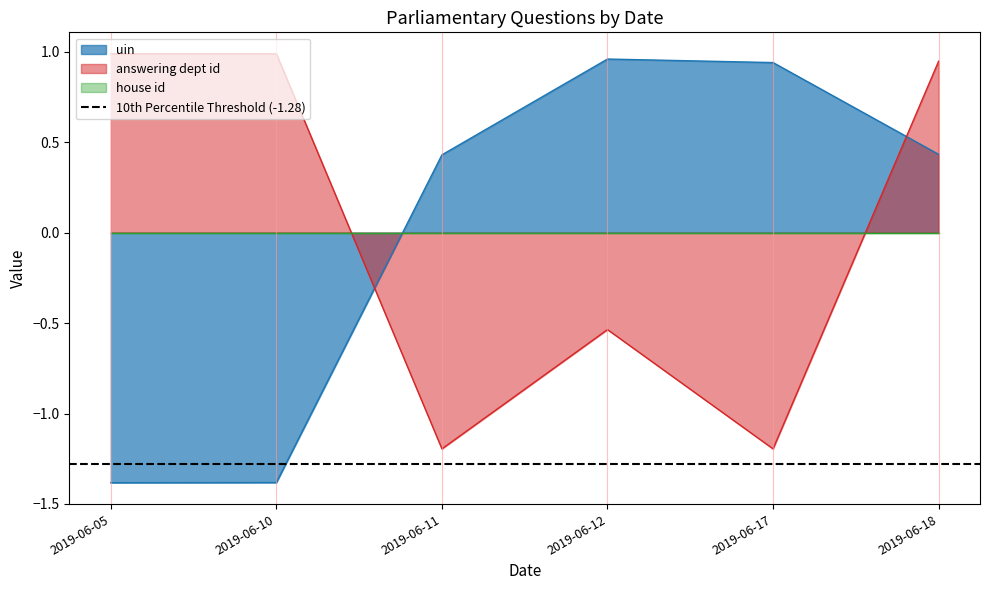

True or false: uin and answering dept id intersect in this chart.

True